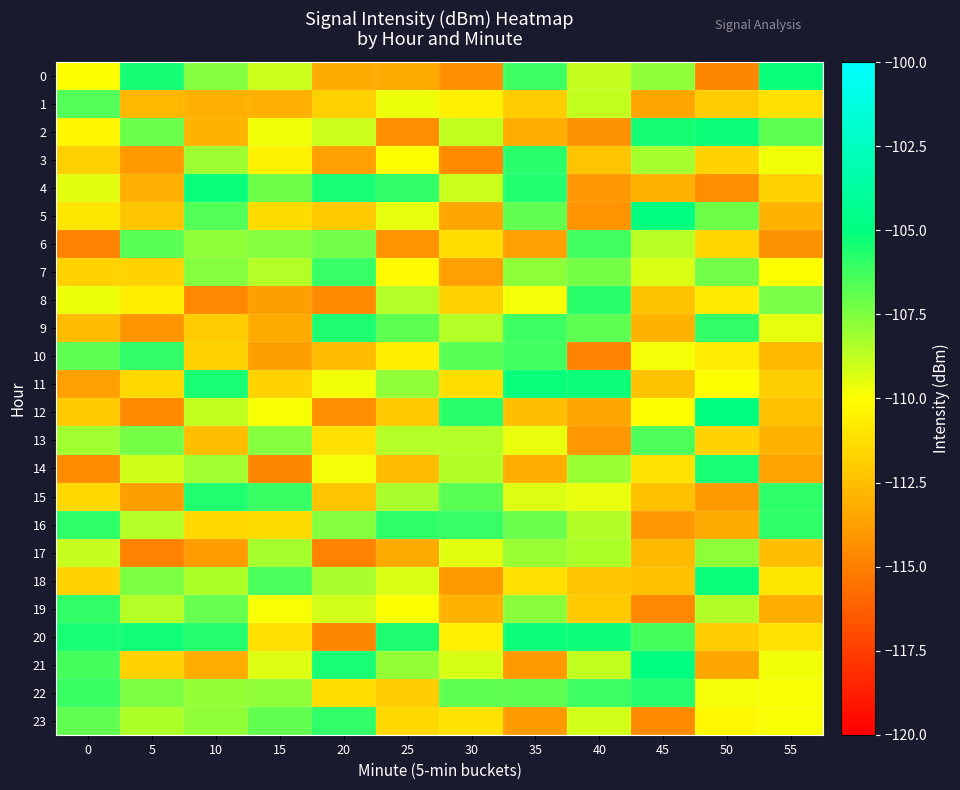

Reading left to right, what are all the values shown in this chart?

0: 0=-110.0	5=-105.4	10=-107.6	15=-108.9	20=-113.3	25=-113.3	30=-114.3	35=-106.2	40=-108.9	45=-107.8	50=-114.7	55=-105.2
1: 0=-106.6	5=-112.8	10=-113.1	15=-113.1	20=-111.9	25=-109.7	30=-110.6	35=-112.0	40=-108.8	45=-113.5	50=-112.0	55=-111.2
2: 0=-110.3	5=-107.1	10=-112.9	15=-109.8	20=-109.0	25=-114.4	30=-108.8	35=-113.2	40=-114.3	45=-105.4	50=-105.2	55=-106.8
3: 0=-111.9	5=-113.9	10=-108.1	15=-110.5	20=-113.7	25=-110.0	30=-114.6	35=-105.8	40=-112.3	45=-108.3	50=-111.8	55=-109.7
4: 0=-109.4	5=-113.1	10=-105.2	15=-107.2	20=-105.5	25=-106.0	30=-108.9	35=-105.7	40=-114.0	45=-112.9	50=-114.5	55=-111.6
5: 0=-111.0	5=-112.2	10=-106.6	15=-111.3	20=-112.1	25=-109.5	30=-113.5	35=-106.9	40=-114.2	45=-105.0	50=-107.2	55=-112.9
6: 0=-114.8	5=-106.7	10=-107.8	15=-107.6	20=-107.2	25=-114.2	30=-111.3	35=-113.7	40=-106.3	45=-108.7	50=-111.6	55=-114.3
7: 0=-111.8	5=-111.7	10=-107.6	15=-108.5	20=-106.0	25=-110.2	30=-113.7	35=-107.8	40=-107.3	45=-109.3	50=-107.2	55=-110.0
8: 0=-109.7	5=-110.6	10=-114.6	15=-113.8	20=-114.6	25=-108.5	30=-111.8	35=-109.8	40=-105.8	45=-112.4	50=-110.8	55=-107.3
9: 0=-112.6	5=-114.1	10=-112.0	15=-113.3	20=-105.6	25=-106.8	30=-108.6	35=-106.2	40=-106.9	45=-113.0	50=-106.0	55=-109.5
10: 0=-106.8	5=-105.9	10=-111.7	15=-113.8	20=-112.6	25=-110.6	30=-106.7	35=-106.3	40=-114.8	45=-109.8	50=-110.7	55=-112.7
11: 0=-113.7	5=-111.5	10=-105.5	15=-111.7	20=-109.7	25=-107.9	30=-111.3	35=-105.2	40=-105.3	45=-112.4	50=-109.9	55=-111.9
12: 0=-112.1	5=-114.5	10=-108.8	15=-109.9	20=-114.4	25=-112.1	30=-105.8	35=-112.5	40=-113.5	45=-110.0	50=-105.0	55=-112.5
13: 0=-108.2	5=-107.3	10=-112.5	15=-107.6	20=-111.2	25=-108.6	30=-108.6	35=-109.5	40=-114.0	45=-106.5	50=-111.7	55=-113.0
14: 0=-114.5	5=-109.0	10=-108.1	15=-114.7	20=-109.8	25=-112.6	30=-108.5	35=-113.2	40=-108.0	45=-111.0	50=-105.5	55=-113.5
15: 0=-111.5	5=-113.8	10=-105.7	15=-106.1	20=-112.3	25=-108.3	30=-106.7	35=-109.4	40=-109.6	45=-112.5	50=-114.0	55=-105.9
16: 0=-105.9	5=-108.6	10=-111.5	15=-111.4	20=-107.6	25=-105.9	30=-106.0	35=-107.1	40=-108.5	45=-114.1	50=-113.3	55=-105.9
17: 0=-108.8	5=-114.8	10=-113.9	15=-108.3	20=-114.9	25=-113.3	30=-109.4	35=-108.0	40=-108.4	45=-112.7	50=-107.8	55=-112.5
18: 0=-111.6	5=-107.4	10=-108.4	15=-106.4	20=-108.3	25=-109.2	30=-114.0	35=-111.2	40=-112.3	45=-112.5	50=-105.2	55=-111.0
19: 0=-106.0	5=-108.6	10=-107.0	15=-109.9	20=-109.1	25=-110.0	30=-112.9	35=-107.7	40=-112.1	45=-114.7	50=-108.4	55=-113.1
20: 0=-105.5	5=-105.4	10=-105.8	15=-111.2	20=-114.7	25=-105.6	30=-110.6	35=-105.2	40=-105.3	45=-106.4	50=-112.0	55=-111.1
21: 0=-106.4	5=-111.7	10=-113.2	15=-109.3	20=-105.5	25=-107.9	30=-109.2	35=-113.9	40=-108.8	45=-105.0	50=-113.5	55=-109.7
22: 0=-106.1	5=-107.5	10=-107.9	15=-107.9	20=-111.3	25=-112.0	30=-106.8	35=-106.8	40=-106.2	45=-105.8	50=-109.8	55=-109.9
23: 0=-106.9	5=-108.4	10=-107.9	15=-106.9	20=-106.0	25=-111.5	30=-111.1	35=-114.0	40=-109.1	45=-114.5	50=-110.2	55=-109.8